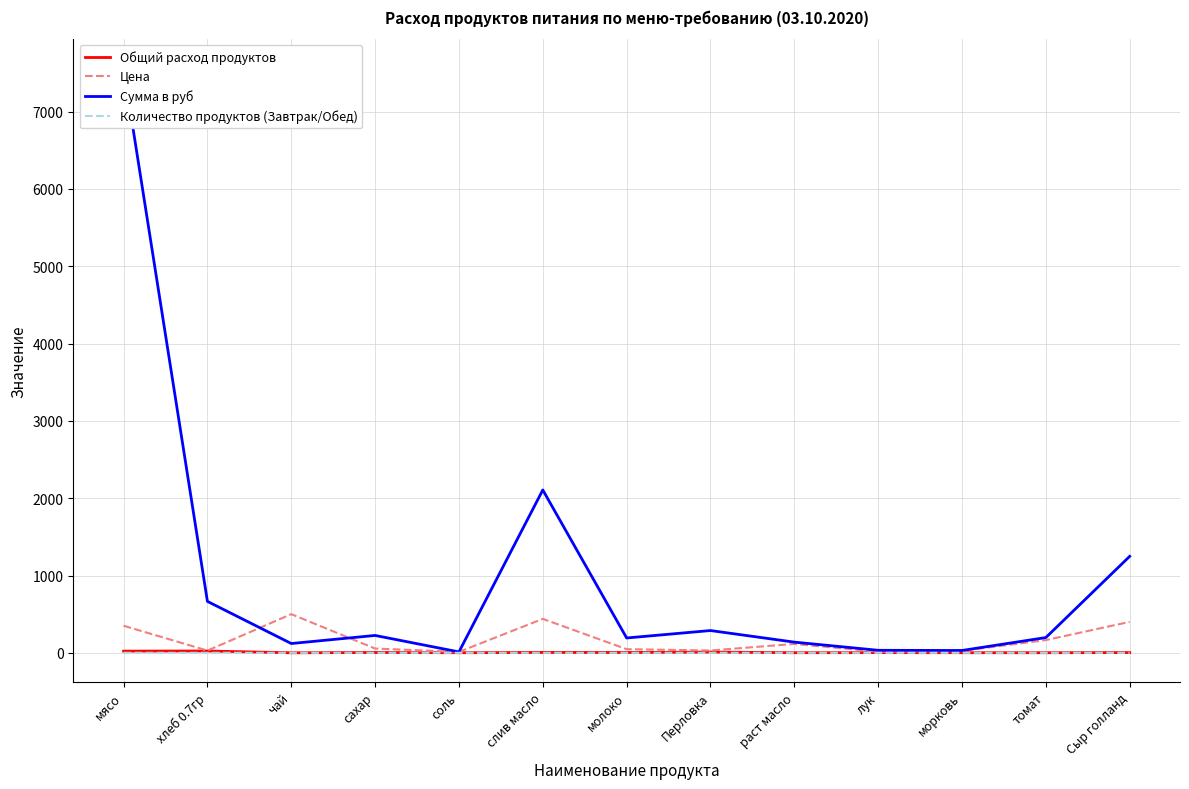

Reading left to right, extract all data points from this chart.

Общий расход продуктов: мясо=21.6	хлеб 0.7гр=23.3	чай=0.2	сахар=4.1	соль=1.0	слив масло=4.8	молоко=4.1	Перловка=9.6	раст масло=1.2	лук=2.2	морковь=1.2	томат=1.2	Сыр голланд=3.1
Цена: мясо=350.0	хлеб 0.7гр=28.6	чай=500.0	сахар=55.0	соль=12.0	слив масло=438.9	молоко=47.0	Перловка=30.0	раст масло=115.0	лук=15.0	морковь=25.0	томат=164.3	Сыр голланд=400.0
Сумма в руб: мясо=7560.0	хлеб 0.7гр=665.1	чай=120.0	сахар=224.4	соль=11.5	слив масло=2106.7	молоко=191.8	Перловка=288.0	раст масло=138.0	лук=32.4	морковь=30.0	томат=197.1	Сыр голланд=1248.0
Количество продуктов (Завтрак/Обед): мясо=0.1	хлеб 0.7гр=0.1	чай=0.0	сахар=0.0	соль=0.0	слив масло=0.0	молоко=0.0	Перловка=0.0	раст масло=0.0	лук=0.0	морковь=0.0	томат=0.0	Сыр голланд=0.0